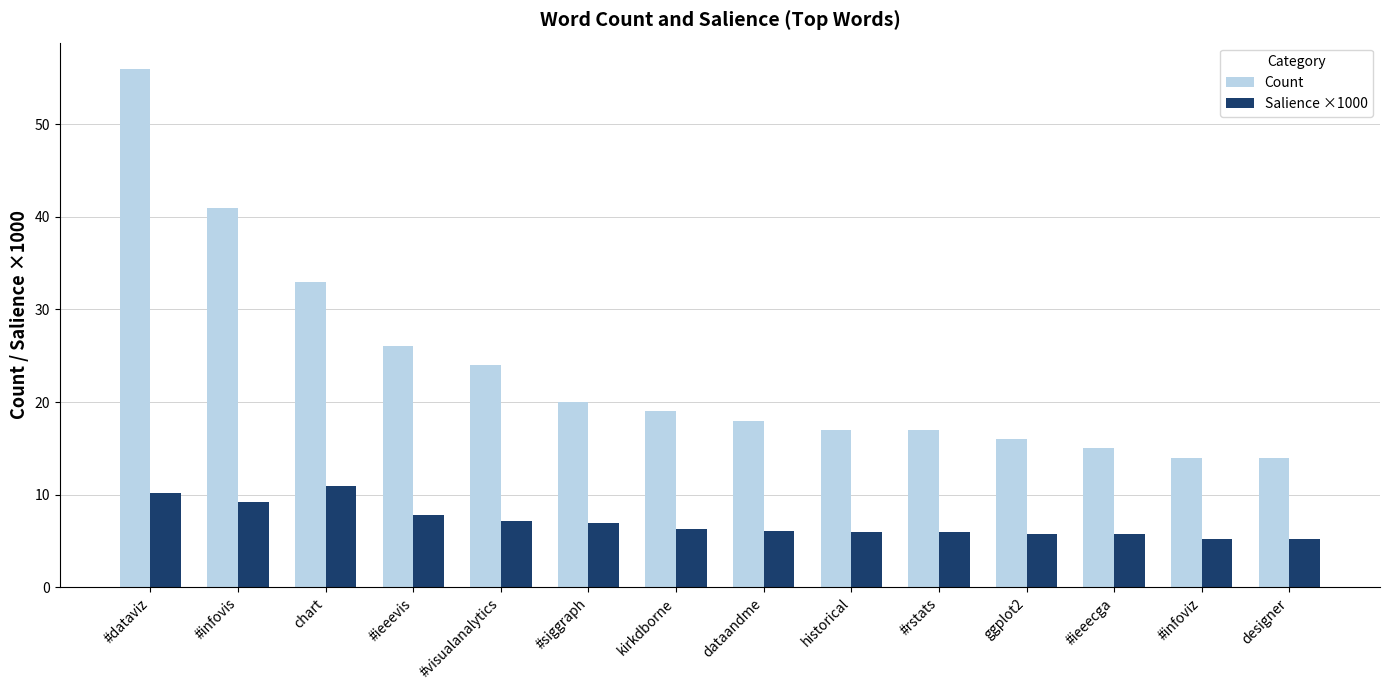

Which series has the widest spread of values?

Count